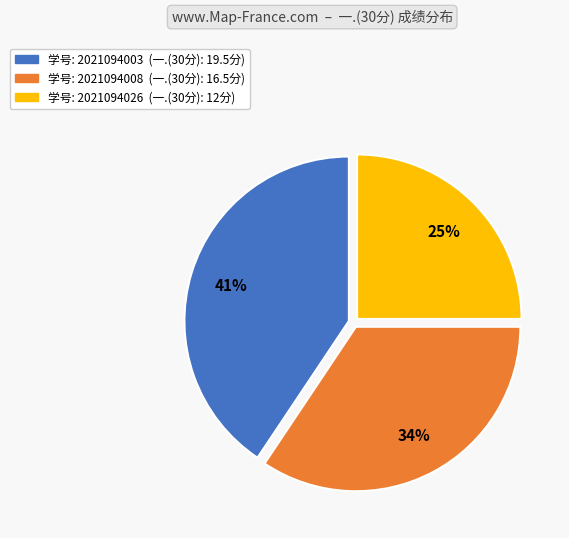

How many slices are in this pie chart?

3